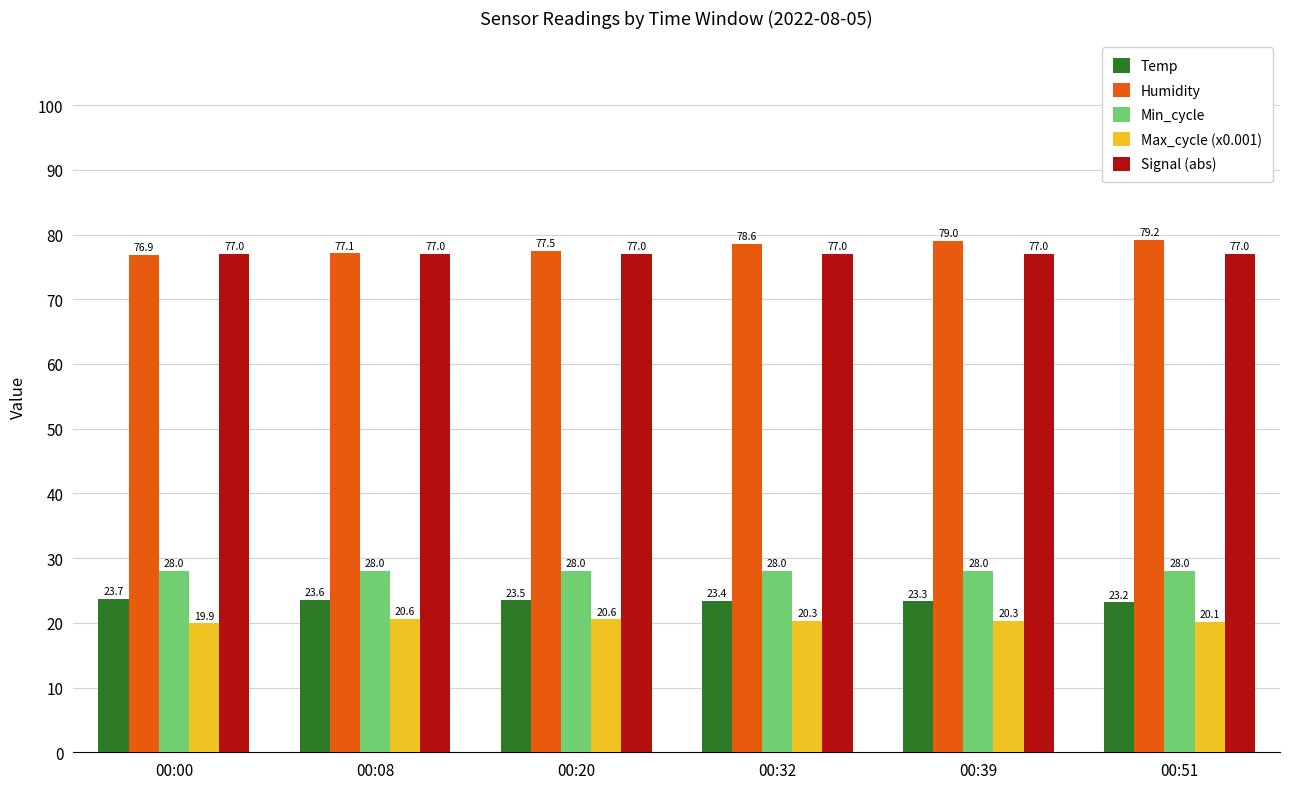

Read the Humidity value at 00:20.

77.5